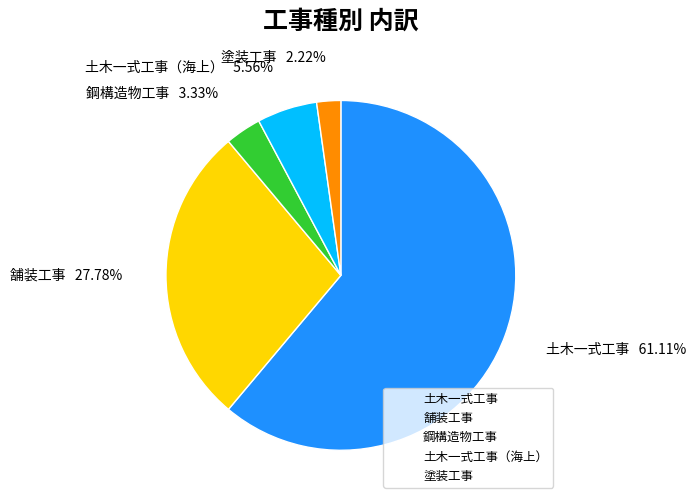

Is there any slice that represents more than half of the pie?

Yes